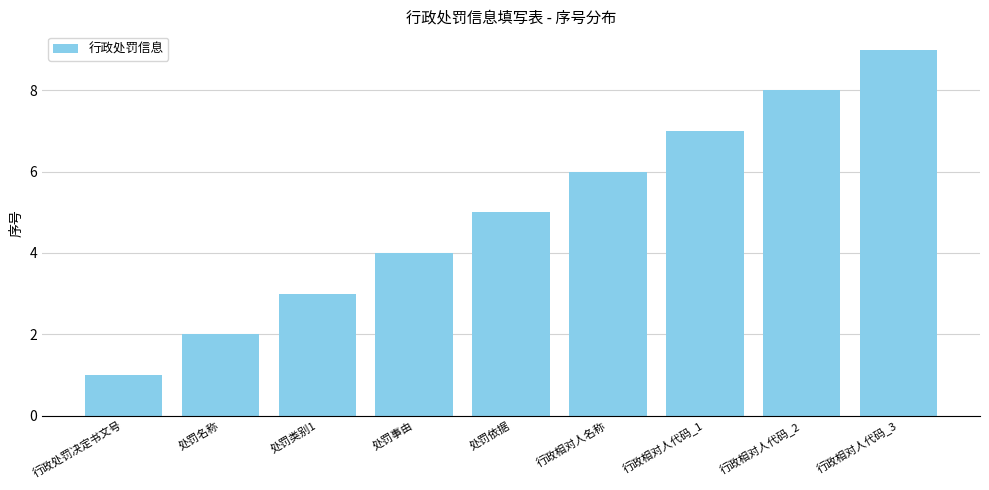

List the labels in order of value, largest first.

行政相对人代码_3, 行政相对人代码_2, 行政相对人代码_1, 行政相对人名称, 处罚依据, 处罚事由, 处罚类别1, 处罚名称, 行政处罚决定书文号